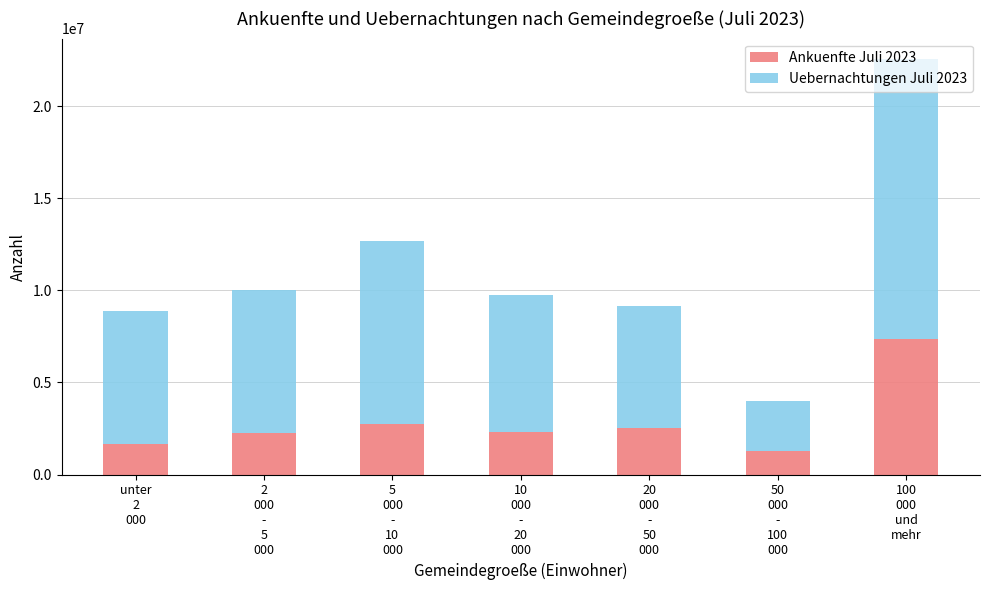

At which category is the sum across all series the highest?

100
000
und
mehr